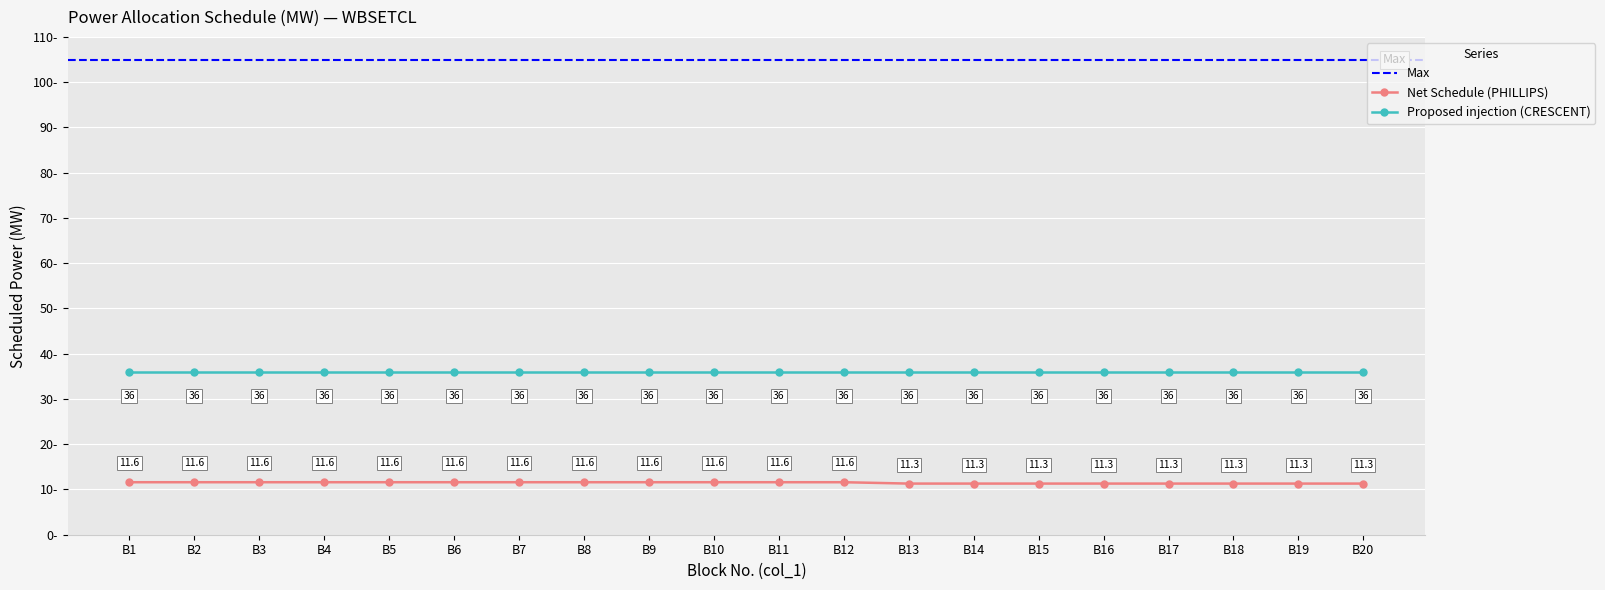

True or false: Net Schedule (PHILLIPS) has more than 1 points higher than both neighbors.

False